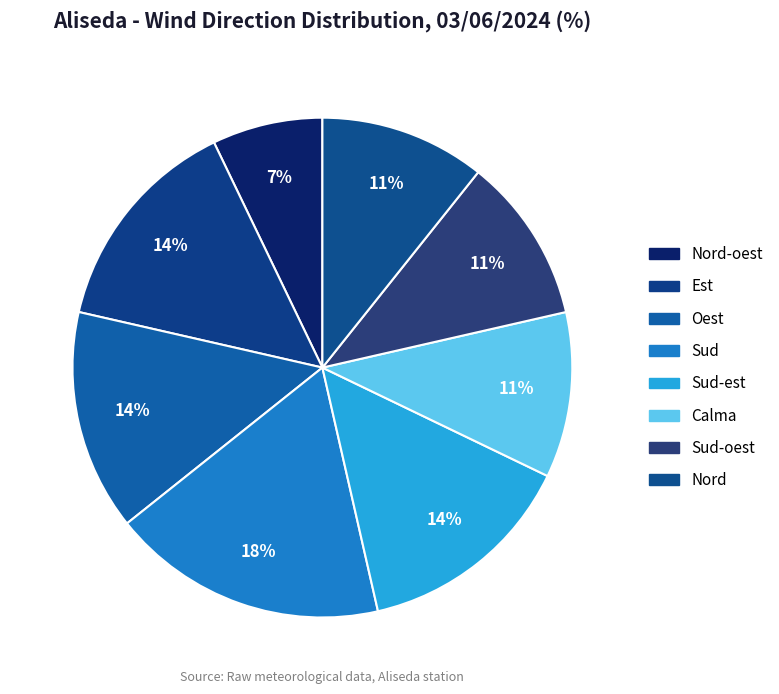

To the nearest percent, what is the average slice percentage?

12%